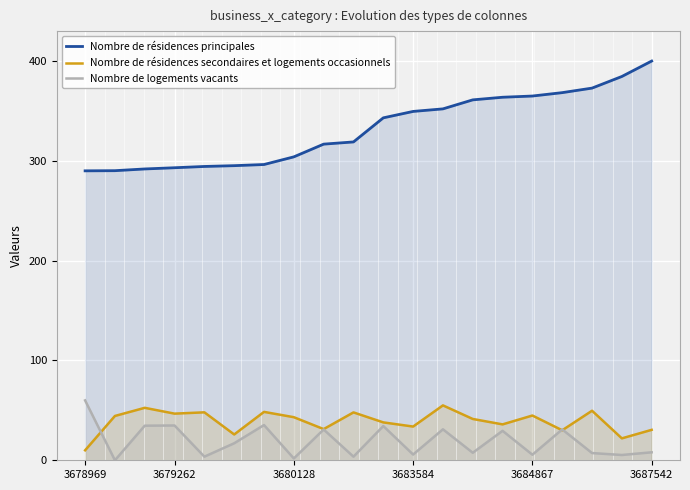

What is the average value of the Nombre de logements vacants series?

19.3